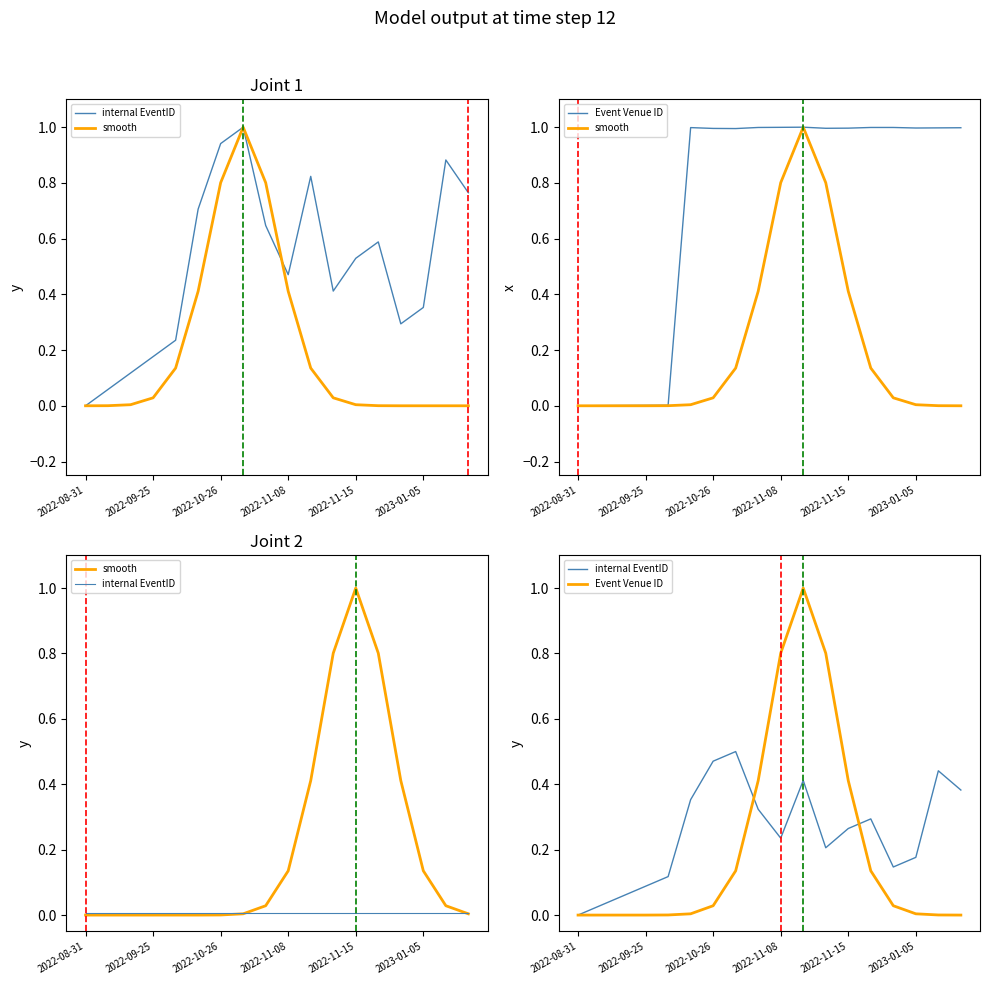

At which category does internal EventID reach its first local peak?

7